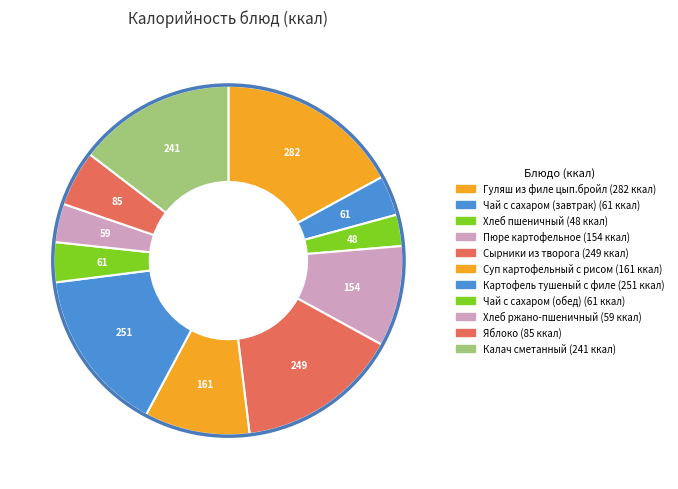

Do Чай с сахаром (завтрак) and Картофель тушеный с филе together represent more than half of the pie?

No